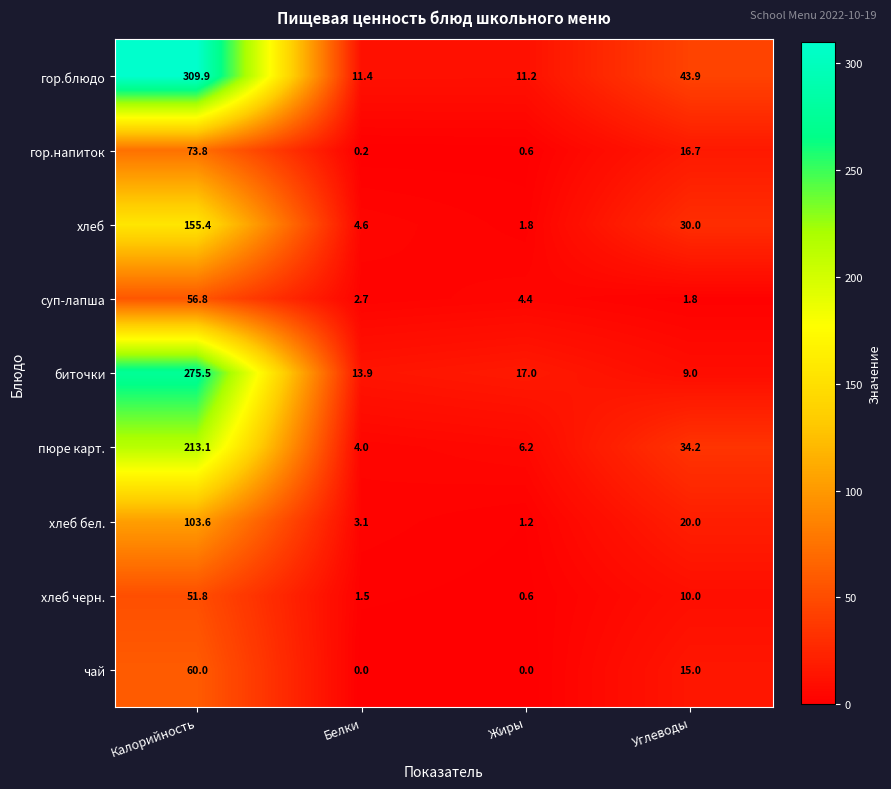

How many values in the хлеб бел. series are below 20?

2